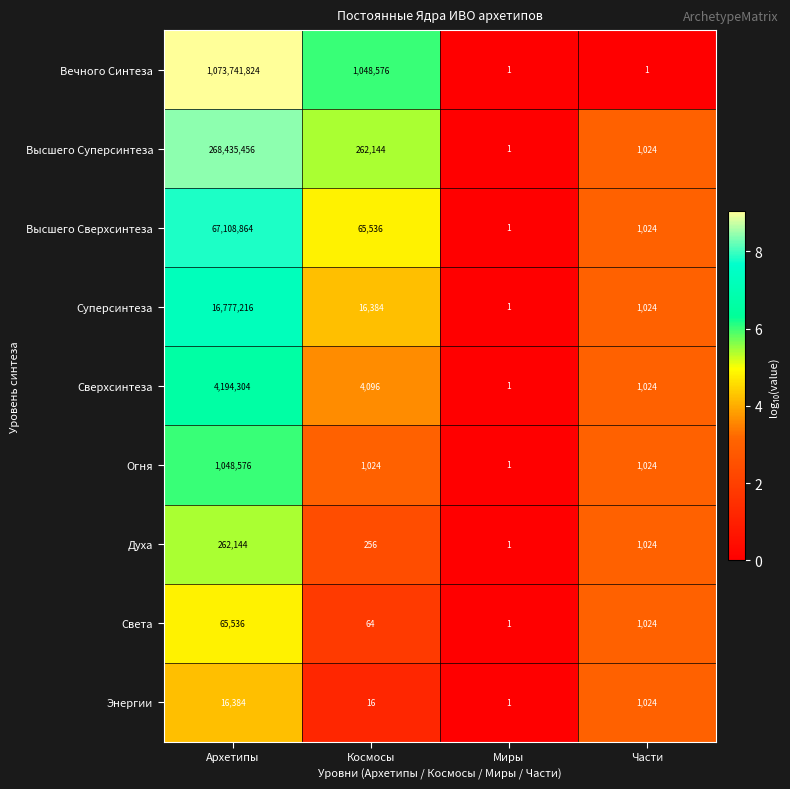

What is the maximum value shown in the chart?

1073741824